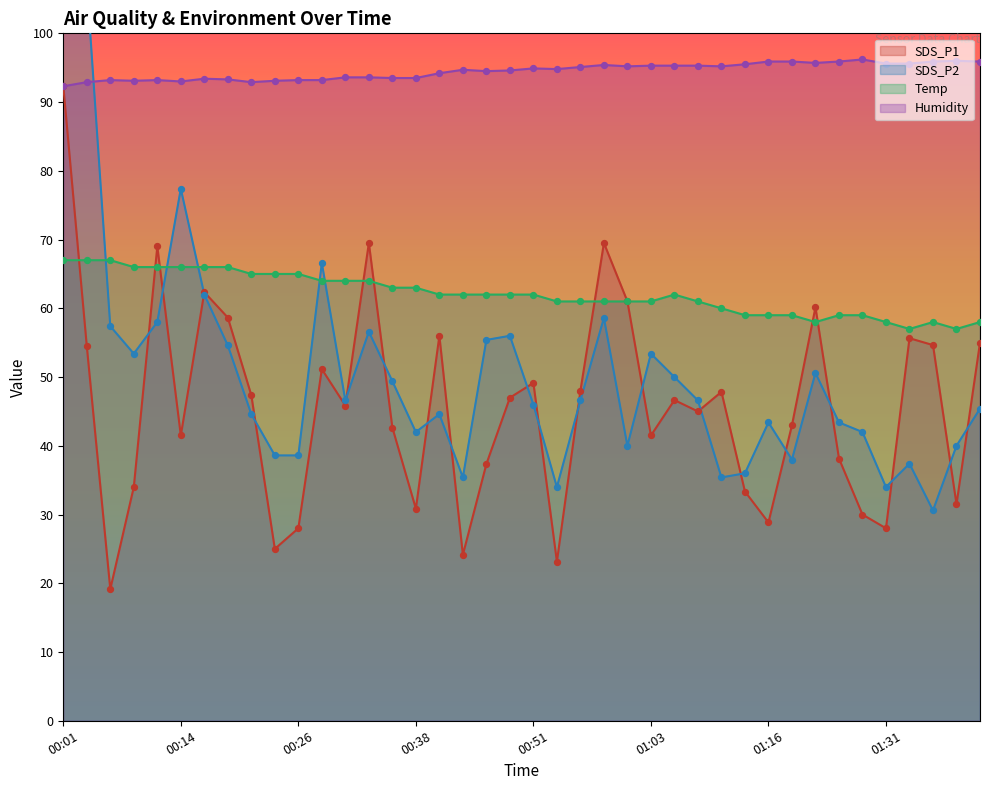

Which series has the widest spread of Y values?

SDS_P2